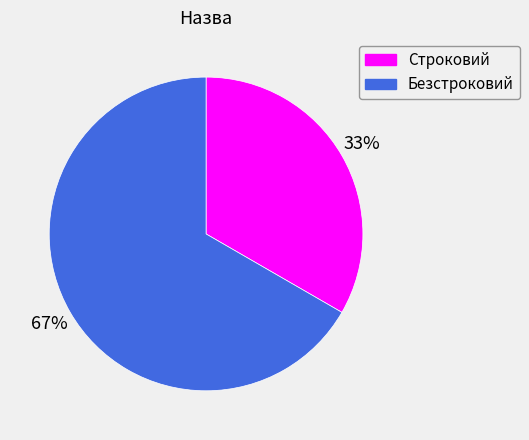

Do Безстроковий and Строковий together represent more than half of the pie?

Yes